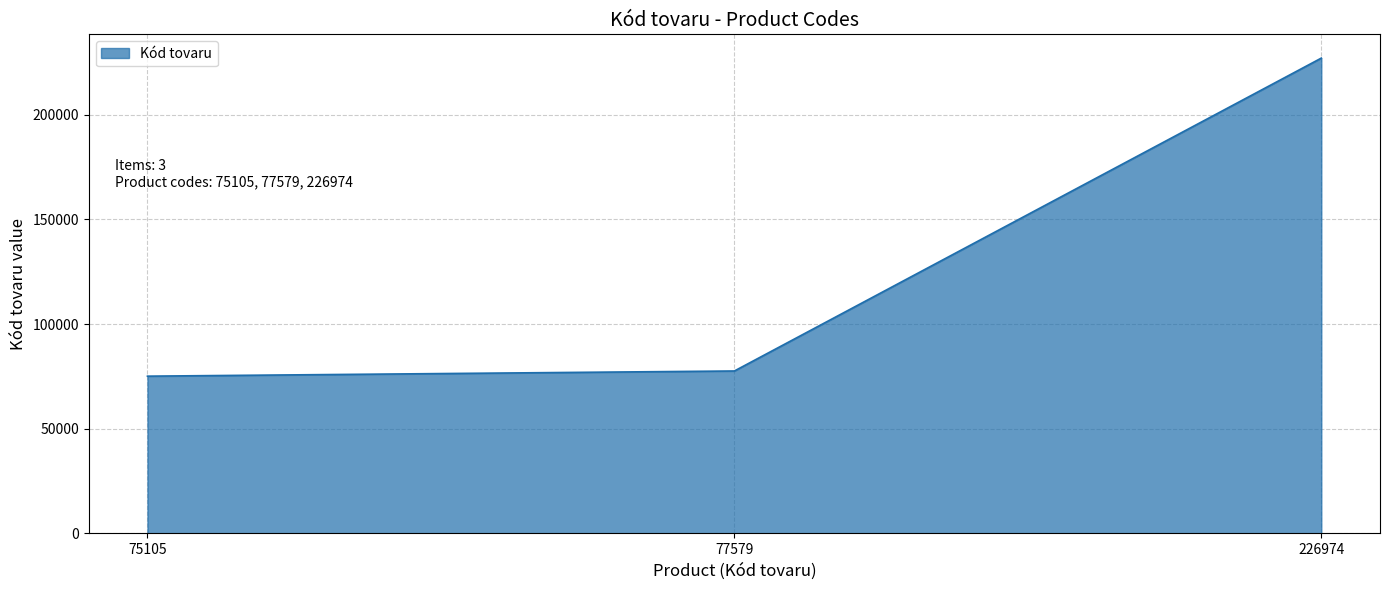

What is the change in value from 75105 to 226974?

+151869